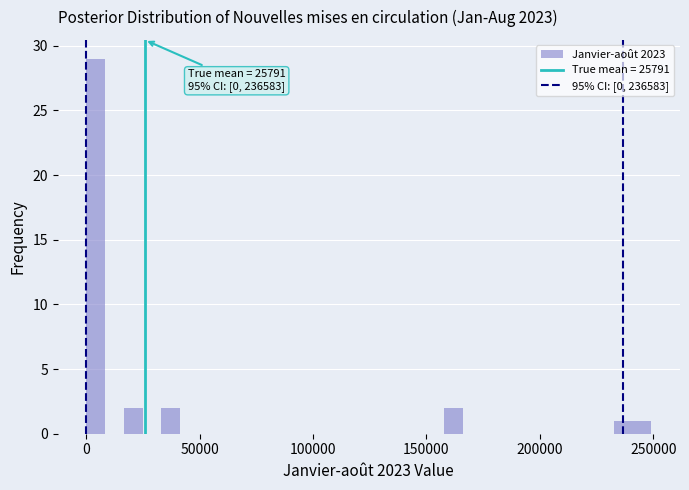

Read against the x-axis, roughly where is the centre of the tallest bar?

5000